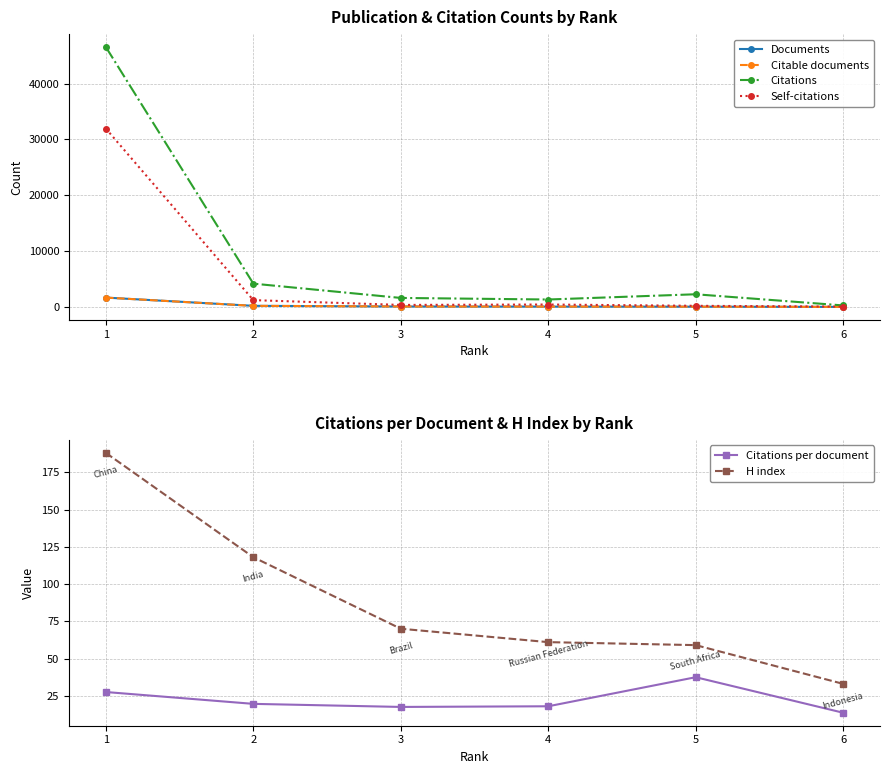

True or false: Documents and Self-citations cross at least once.

False